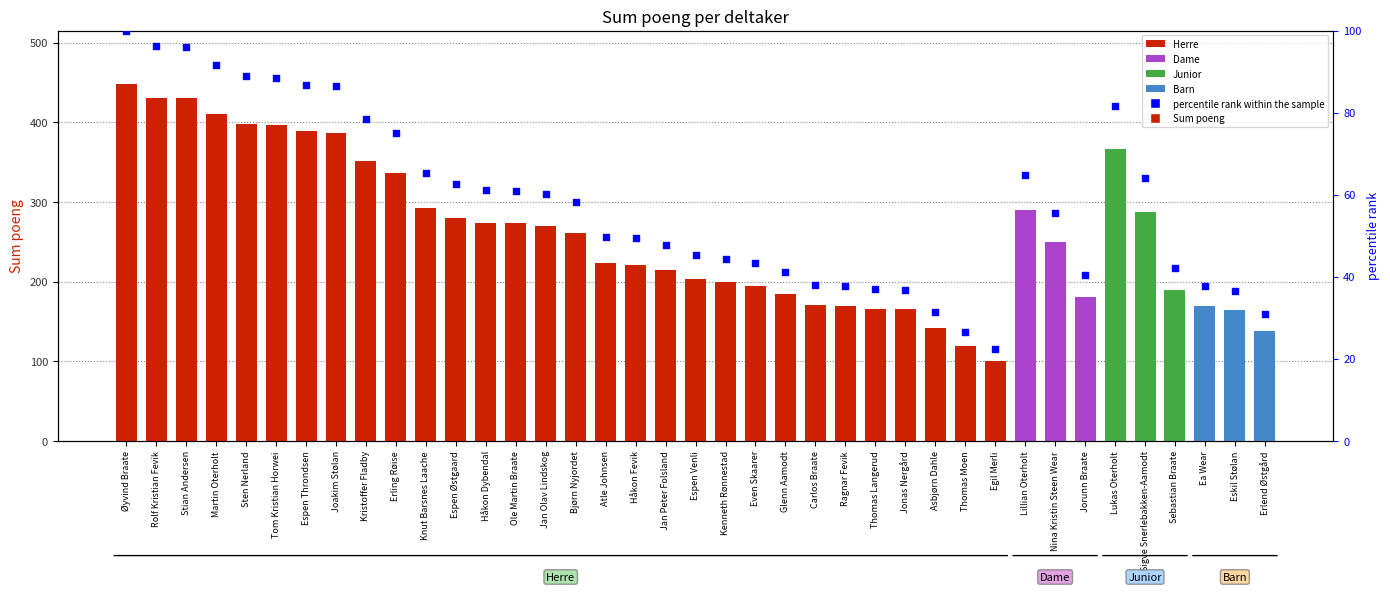

Approximately how many times larger is the value at Håkon Fevik compared to Asbjørn Dahle?

1.6